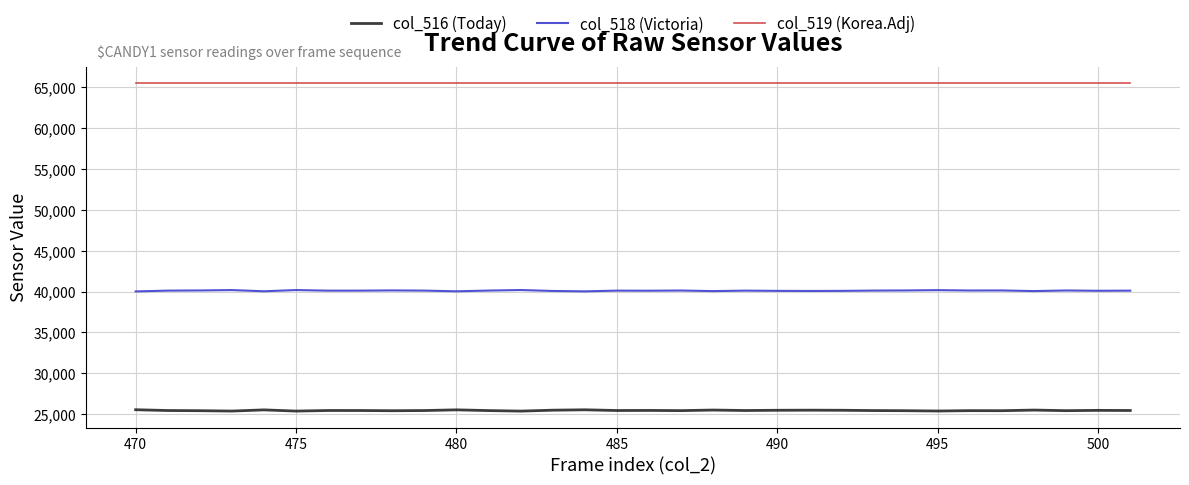

True or false: col_516 (Today) and col_519 (Korea.Adj) intersect in this chart.

False